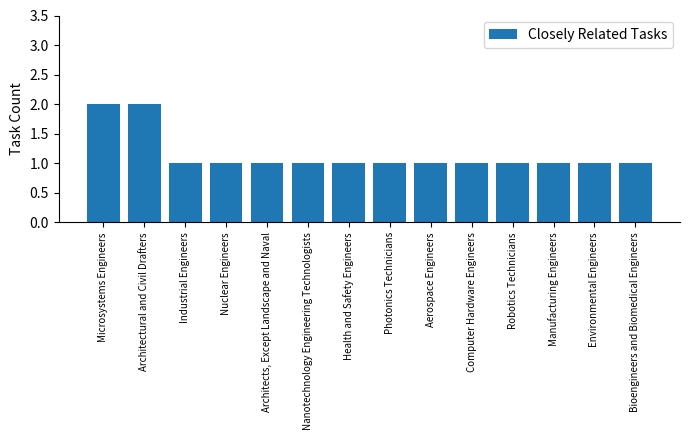

How many values are between 1 and 2?

14